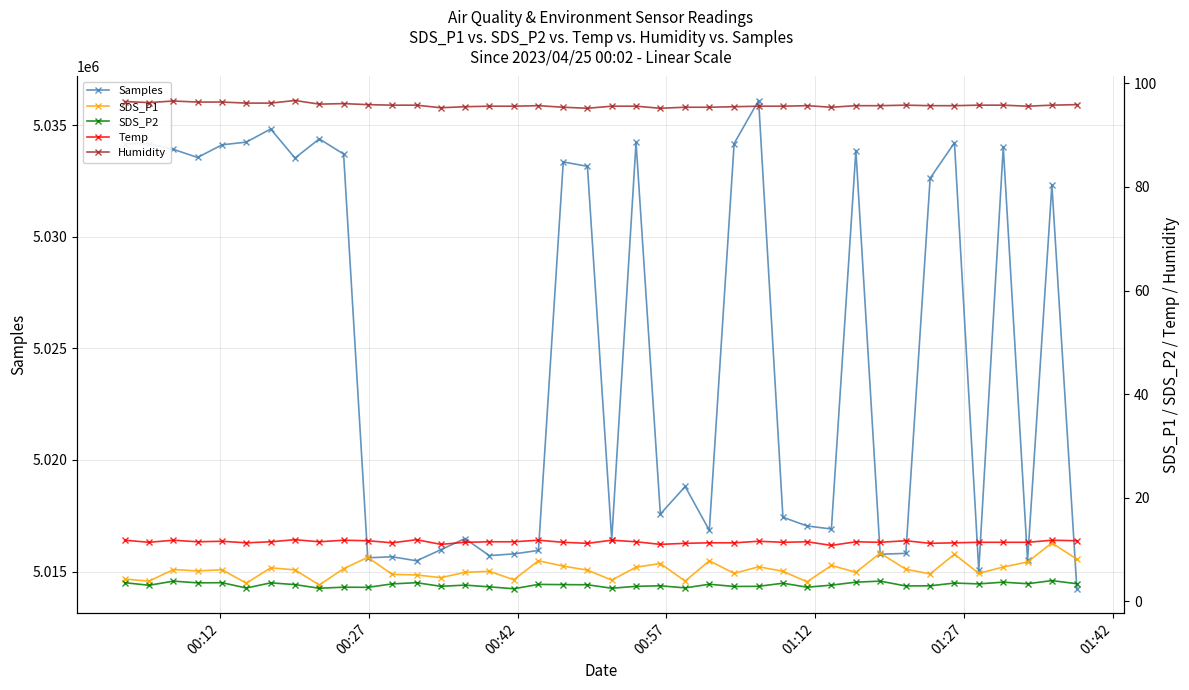

What is the maximum value for Samples?

5036100